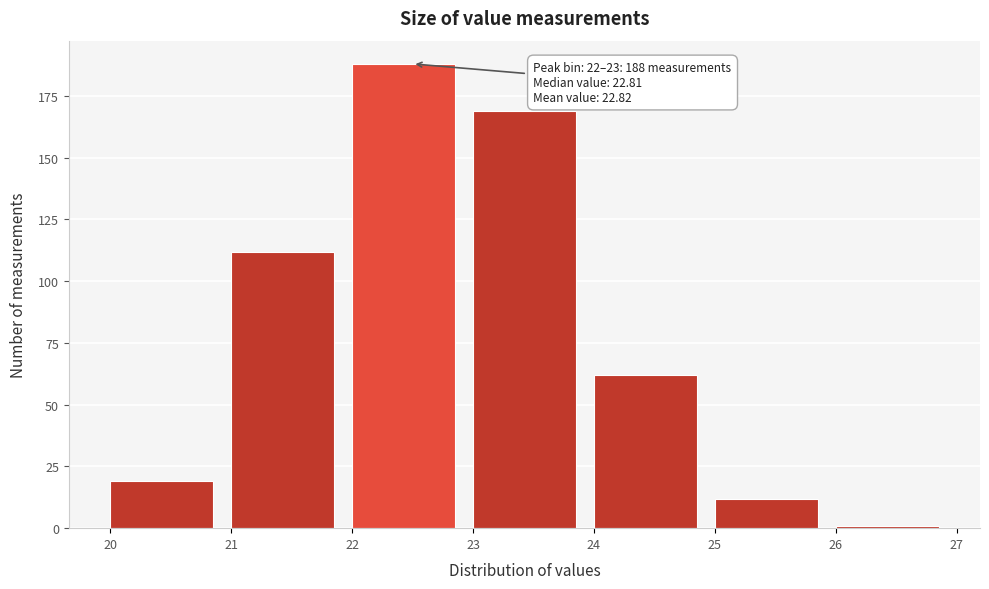

Which range on the x-axis has the tallest bar?

22 to 23